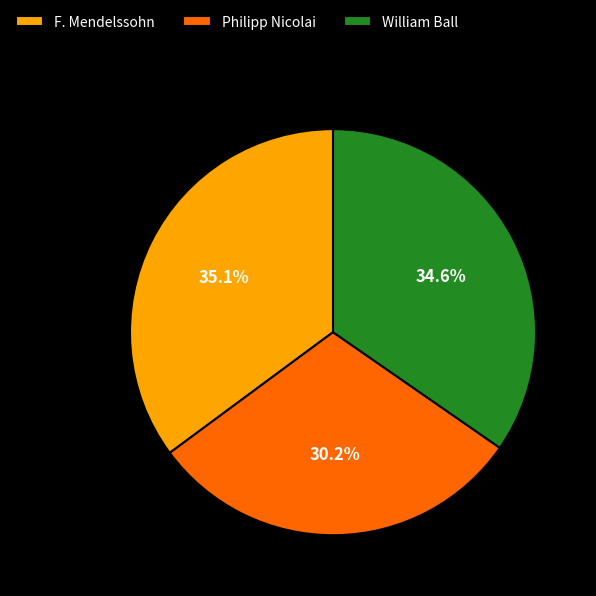

Which has a higher value, William Ball or Philipp Nicolai?

William Ball